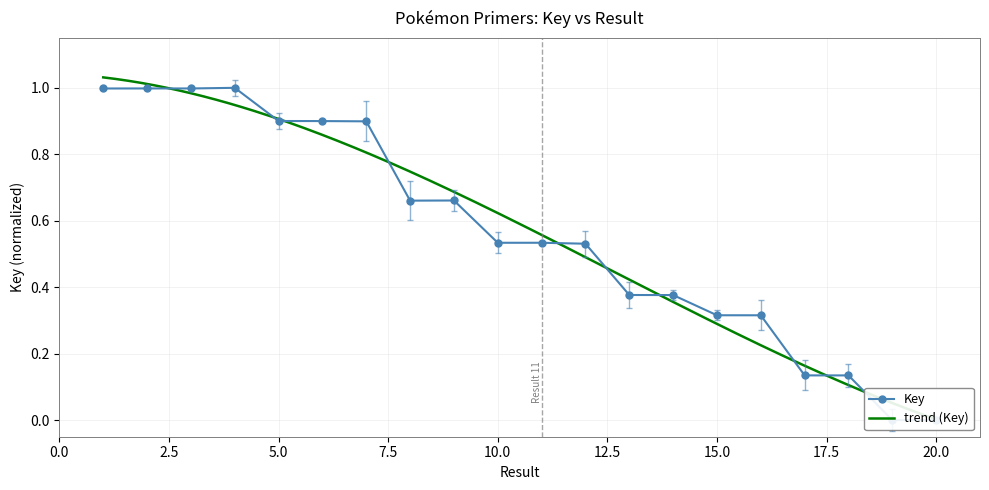

What is the average value?

0.6